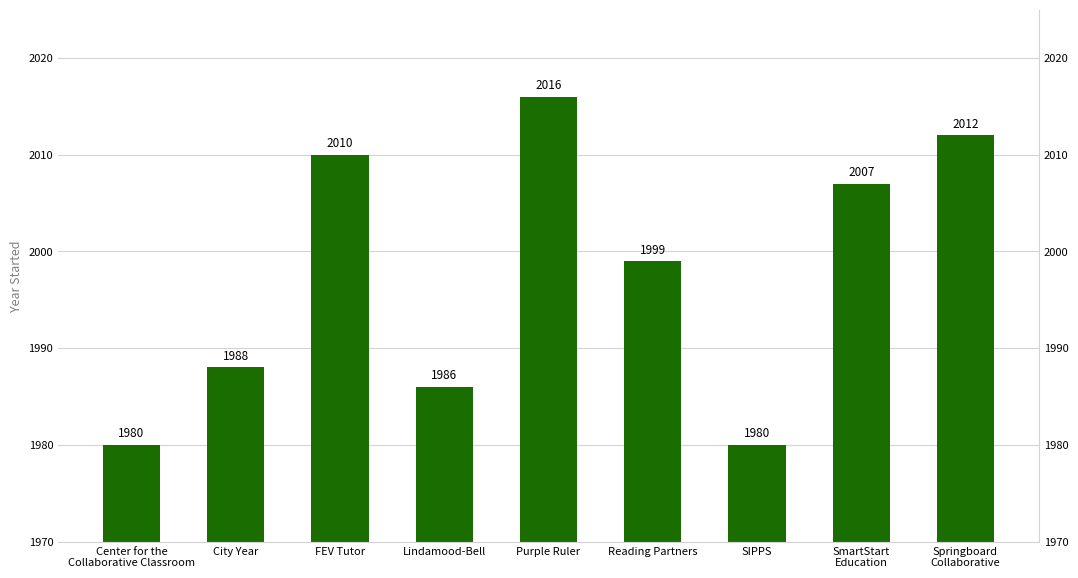

What value does the data have at SIPPS, to the nearest 10?

1980